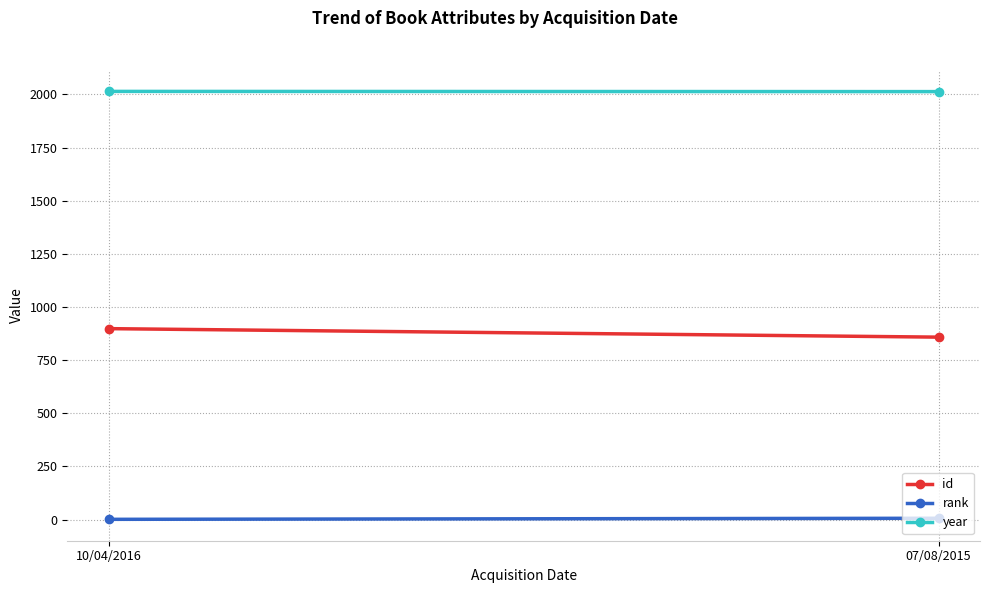

What is the value of the rank point at the 2nd from the left?

6